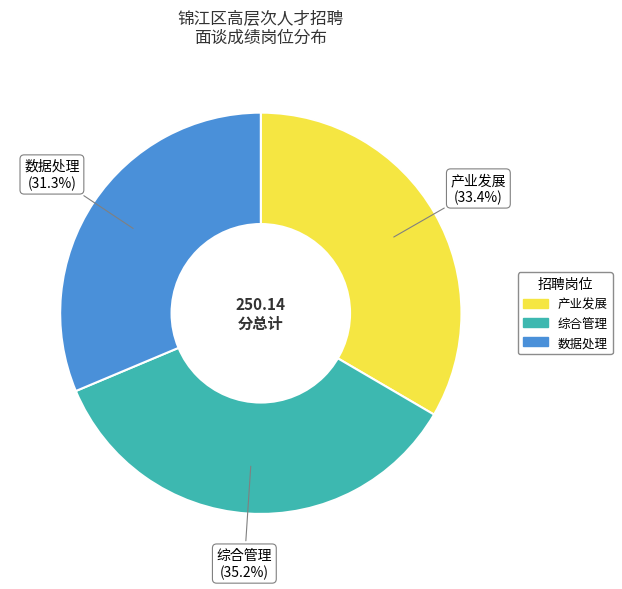

Rank the categories by value from lowest to highest.

数据处理, 产业发展, 综合管理